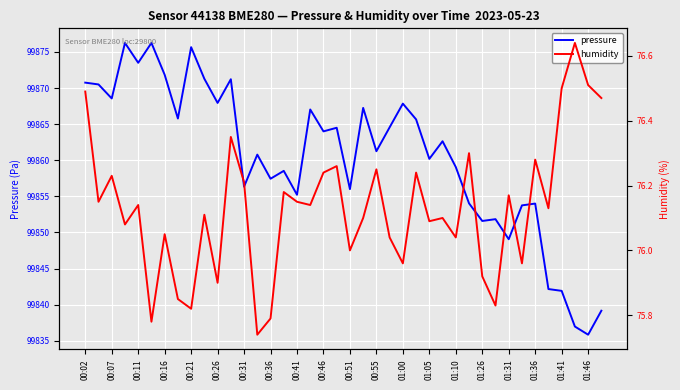

Reading left to right, what are all the values shown in this chart?

pressure: 99870.8	99870.5	99868.6	99876.2	99873.5	99876.2	99871.8	99865.8	99875.7	99871.3	99867.9	99871.2	99856.3	99860.8	99857.4	99858.5	99855.2	99867.0	99864.0	99864.5	99856.0	99867.2	99861.2	99864.6	99867.8	99865.7	99860.2	99862.6	99859.1	99854.0	99851.6	99851.8	99849.1	99853.8	99854.0	99842.2	99841.9	99837.0	99835.8	99839.2
humidity: 76.5	76.2	76.2	76.1	76.1	75.8	76.0	75.8	75.8	76.1	75.9	76.3	76.2	75.7	75.8	76.2	76.2	76.1	76.2	76.3	76.0	76.1	76.2	76.0	76.0	76.2	76.1	76.1	76.0	76.3	75.9	75.8	76.2	76.0	76.3	76.1	76.5	76.6	76.5	76.5